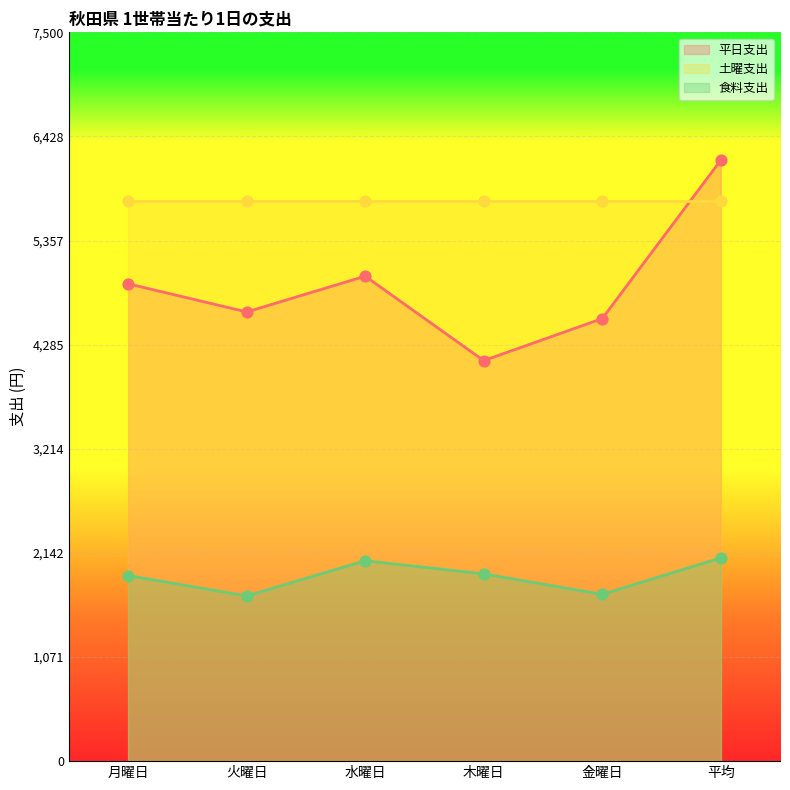

Which series has the largest Y range (max minus min)?

平日支出